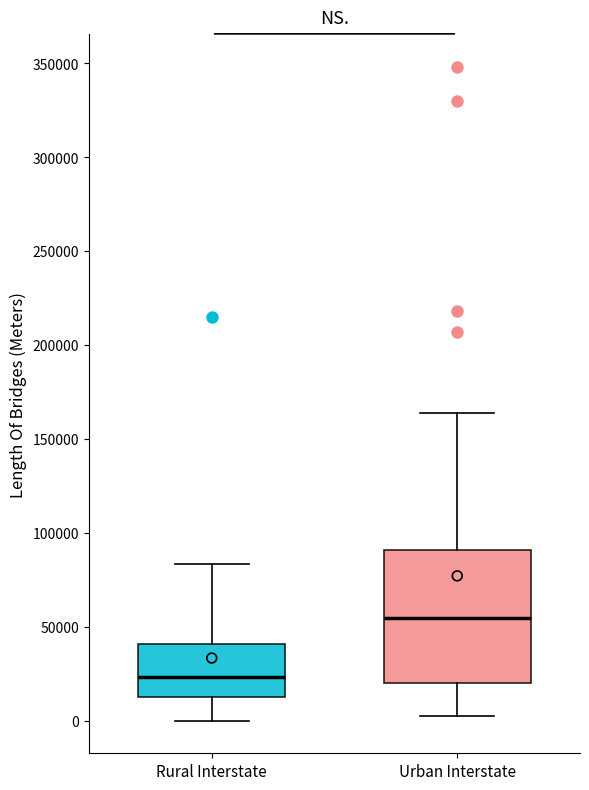

Which box is the tallest, from its lower edge to its upper edge?

Urban Interstate